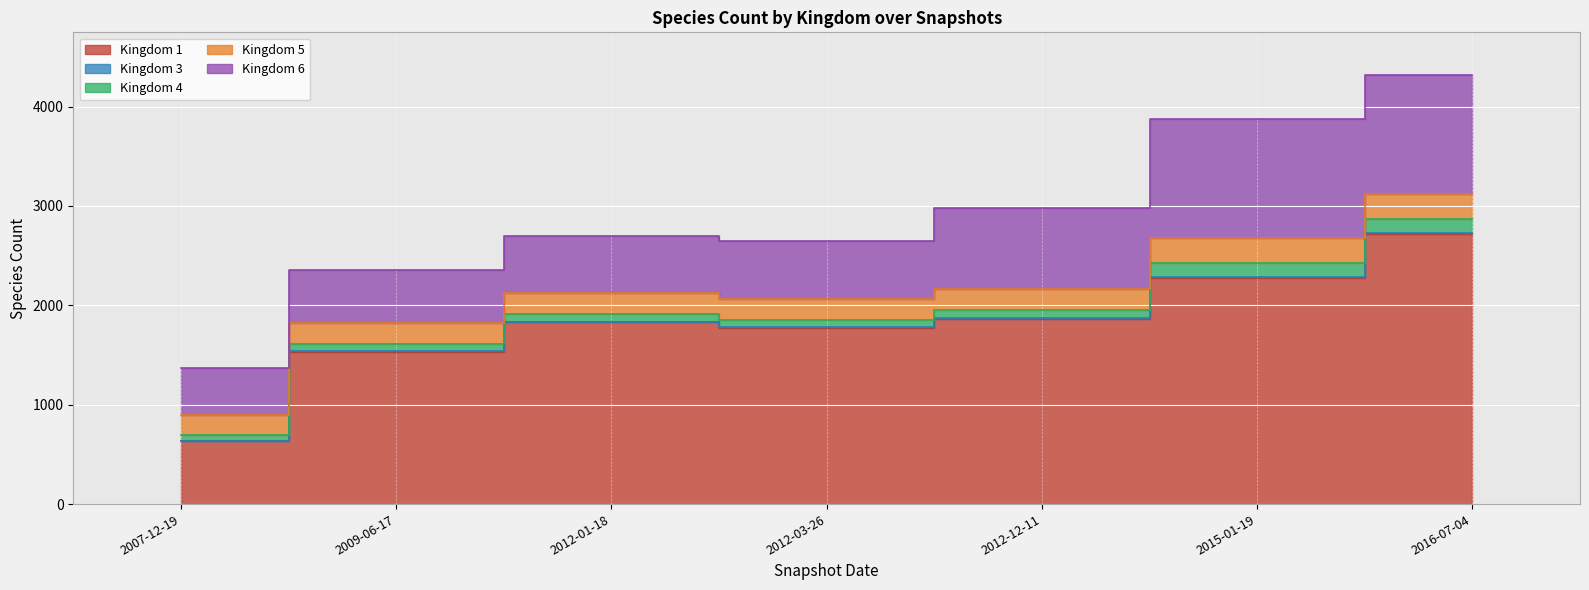

The value of Kingdom 3 at 2007-12-19 is 3. True or false?

True